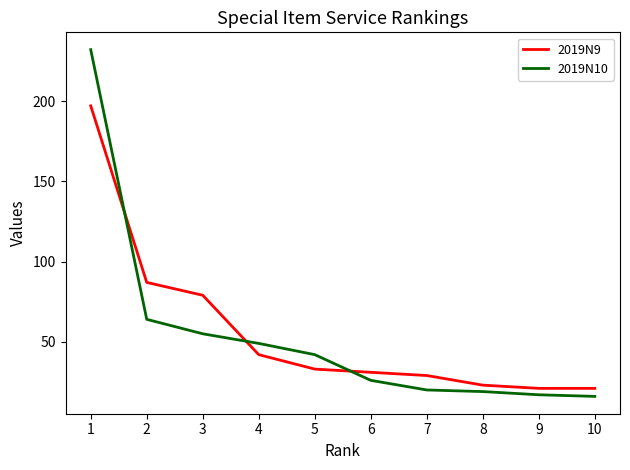

Reading left to right, list all the values displayed in this chart.

2019N9: 1=197	2=87	3=79	4=42	5=33	6=31	7=29	8=23	9=21	10=21
2019N10: 1=232	2=64	3=55	4=49	5=42	6=26	7=20	8=19	9=17	10=16